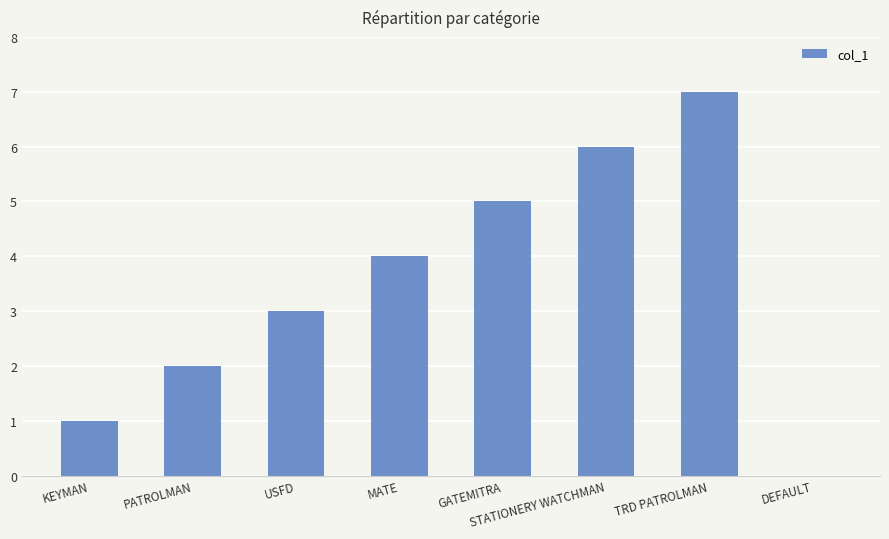

What is the sum of the values at PATROLMAN and STATIONERY WATCHMAN?

8